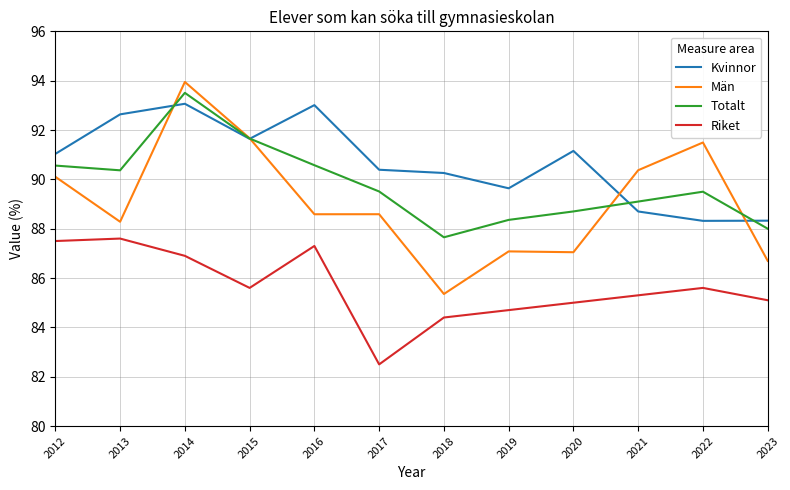

True or false: Riket and Män cross at least once.

False